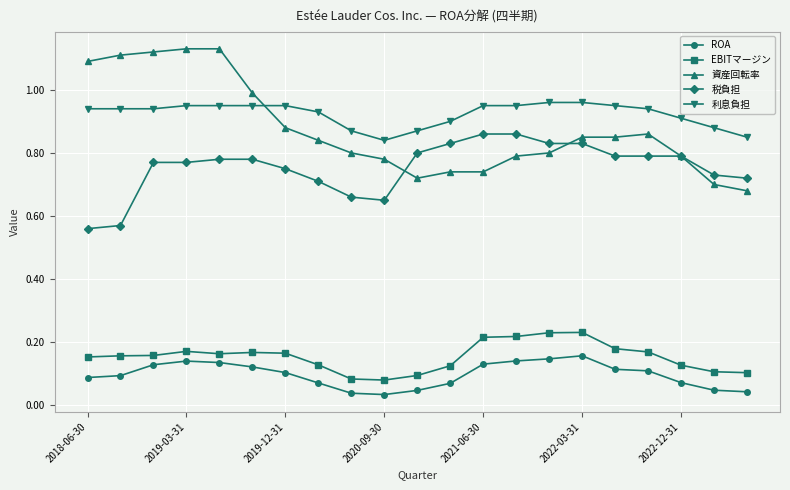

Rank the series by their maximum value, from highest to lowest.

資産回転率, 利息負担, 税負担, EBITマージン, ROA